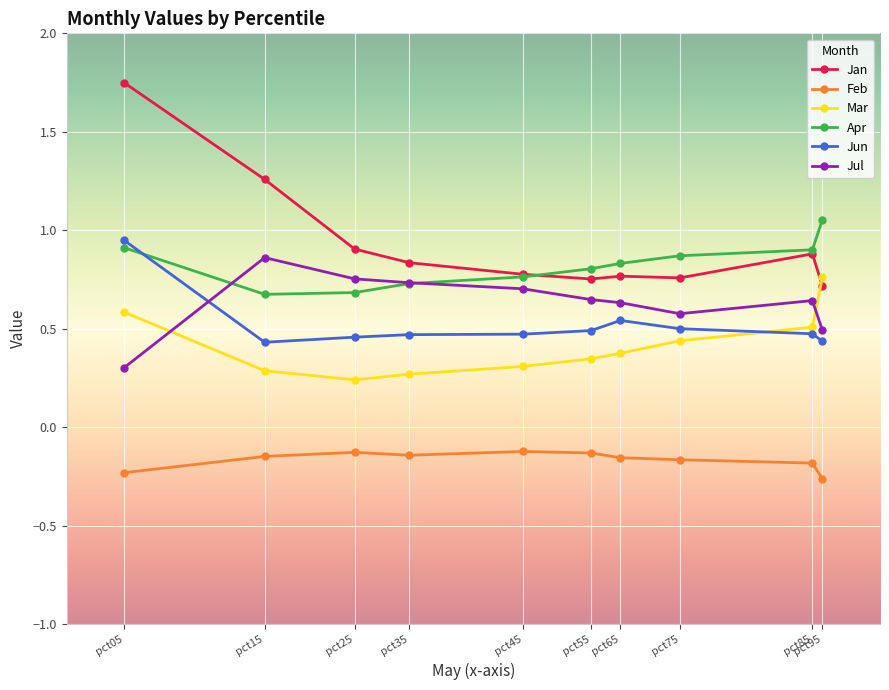

Count the Apr values in the range 0 to 1.

9